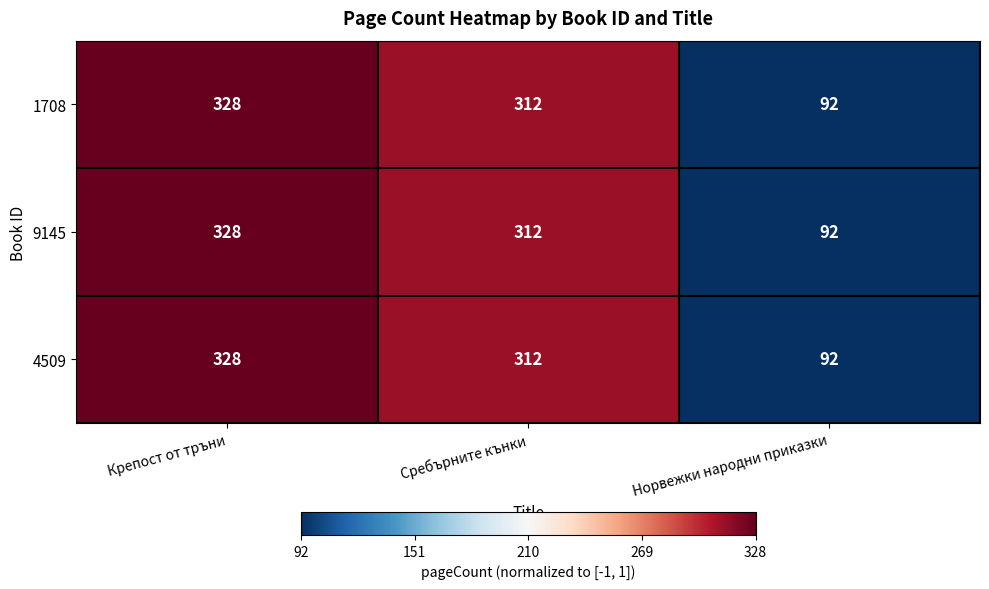

What is the difference between the maximum and minimum values in the 4509 series?

236